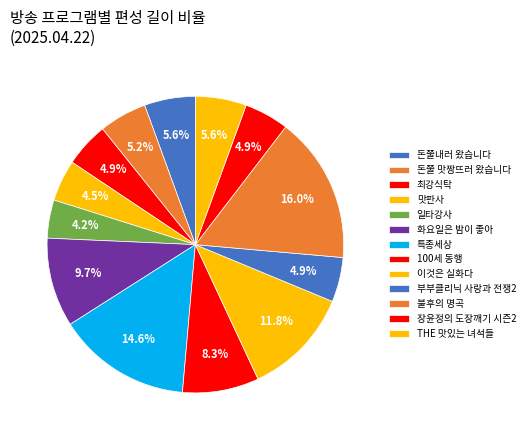

How many slices are in this pie chart?

13